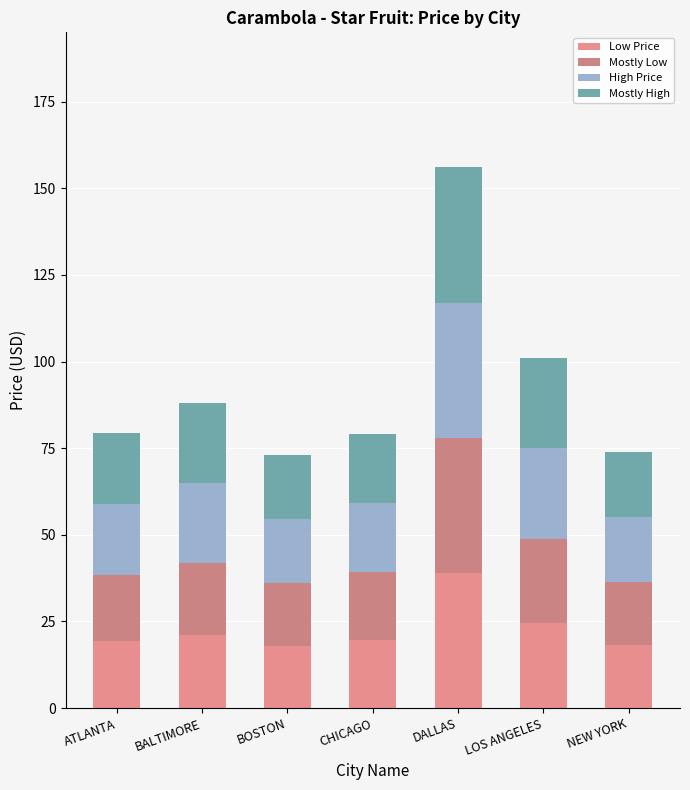

How many bars are there in total?

7